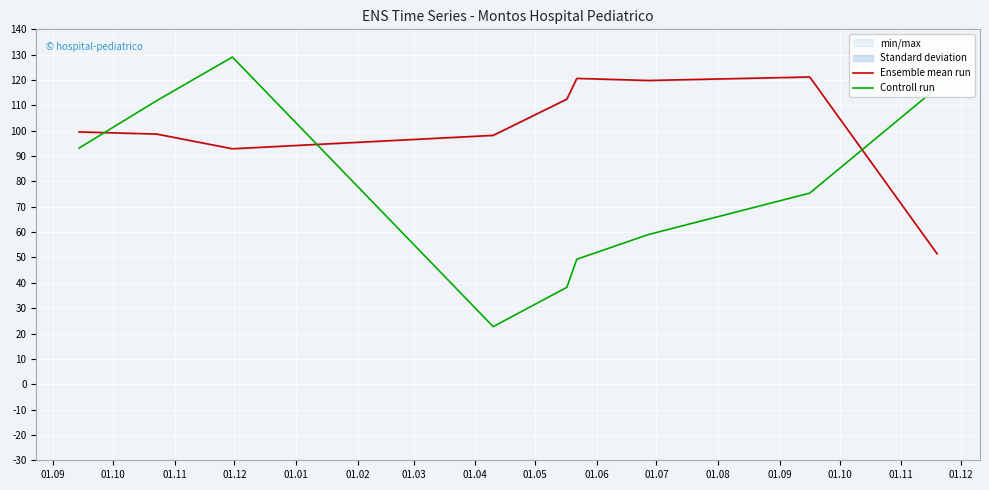

In Ensemble mean run, how many points are higher than both neighbors (excluding endpoints)?

2